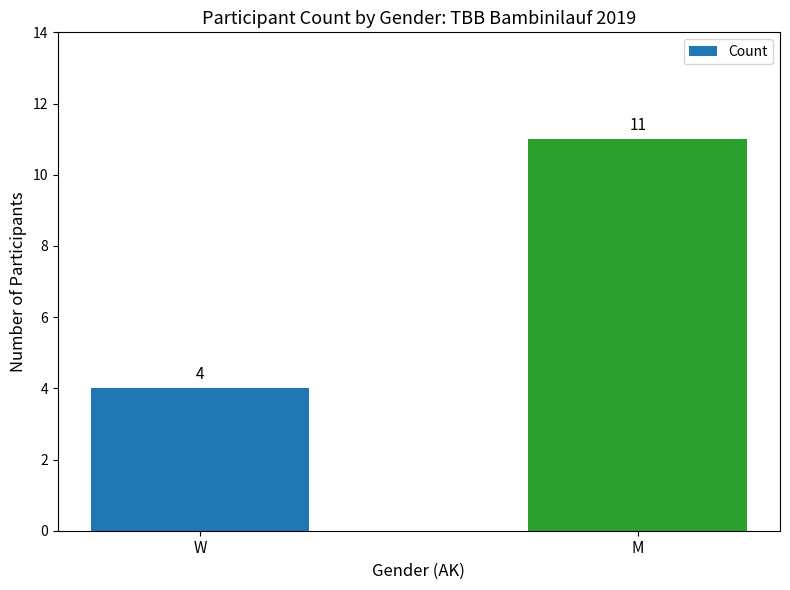

Reading left to right, list all the values displayed in this chart.

4	11